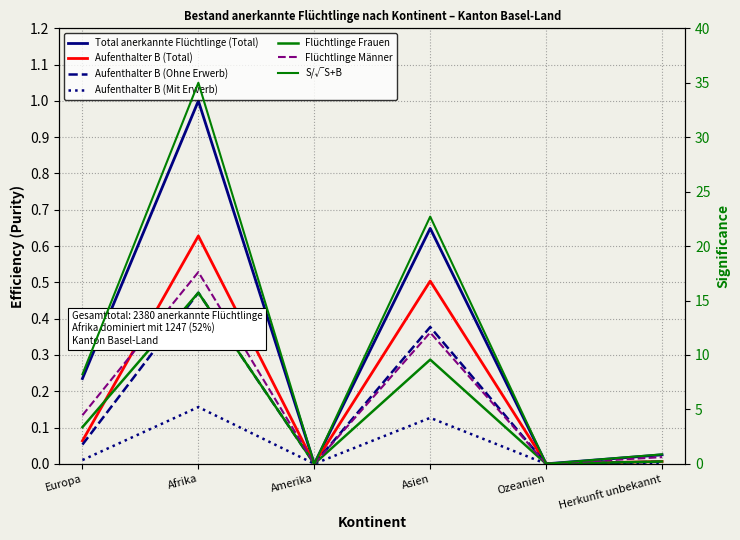

True or false: Flüchtlinge Frauen has a value of 0.5 at Afrika.

True